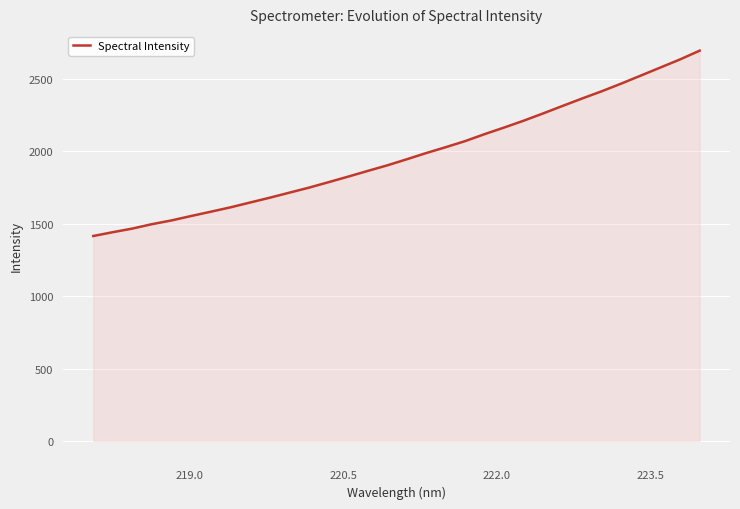

Does the chart display data point markers on the line(s)?

No